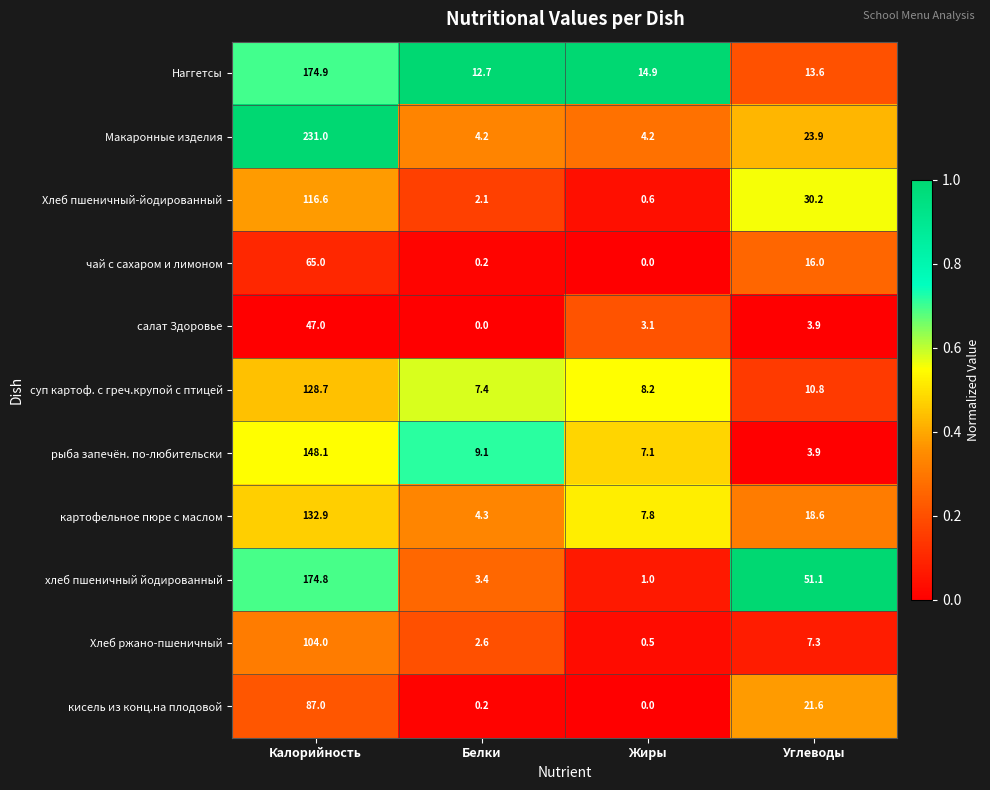

What is the difference between the maximum and second lowest values in the Хлеб пшеничный-йодированный series?

114.5